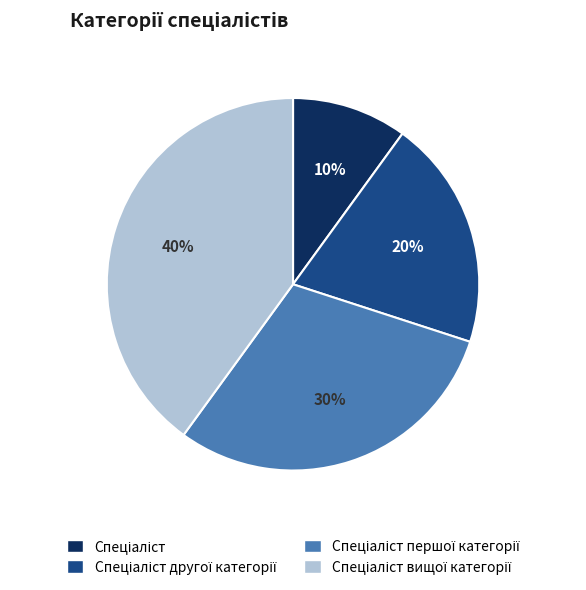

Count the number of slices in the pie.

4